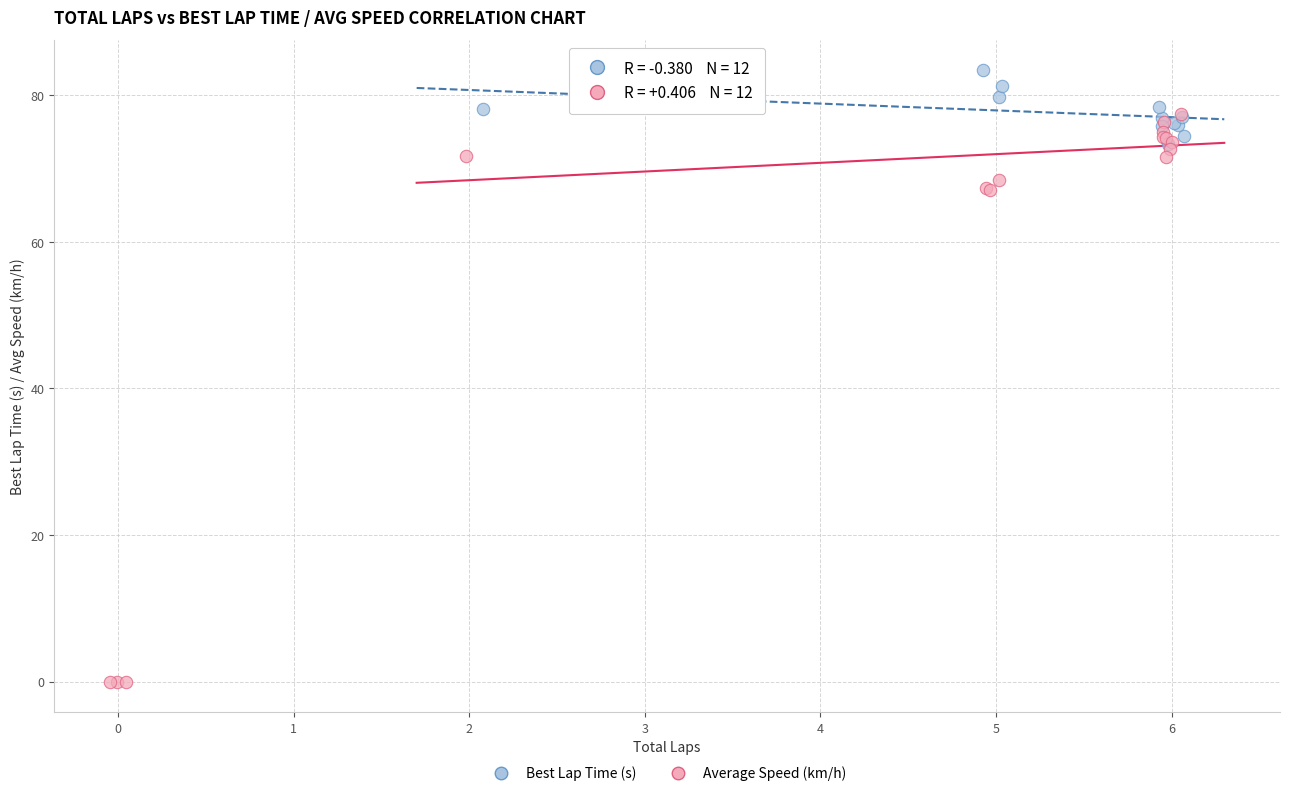

Which series contains the highest Y value?

Best Lap Time (s)